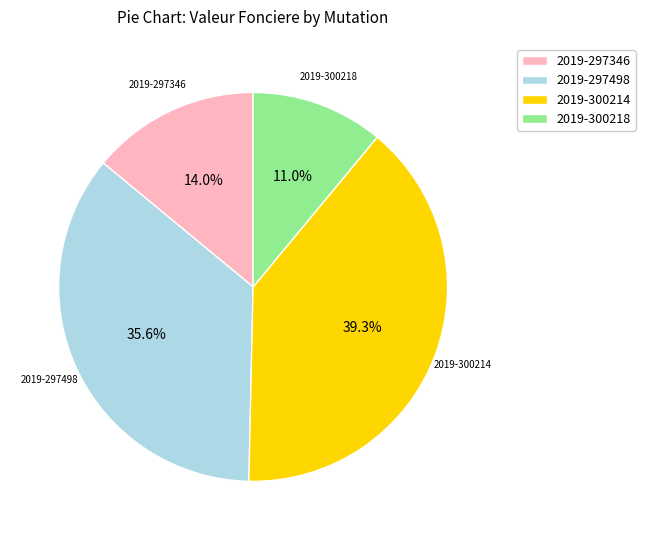

How many slices are in this pie chart?

4